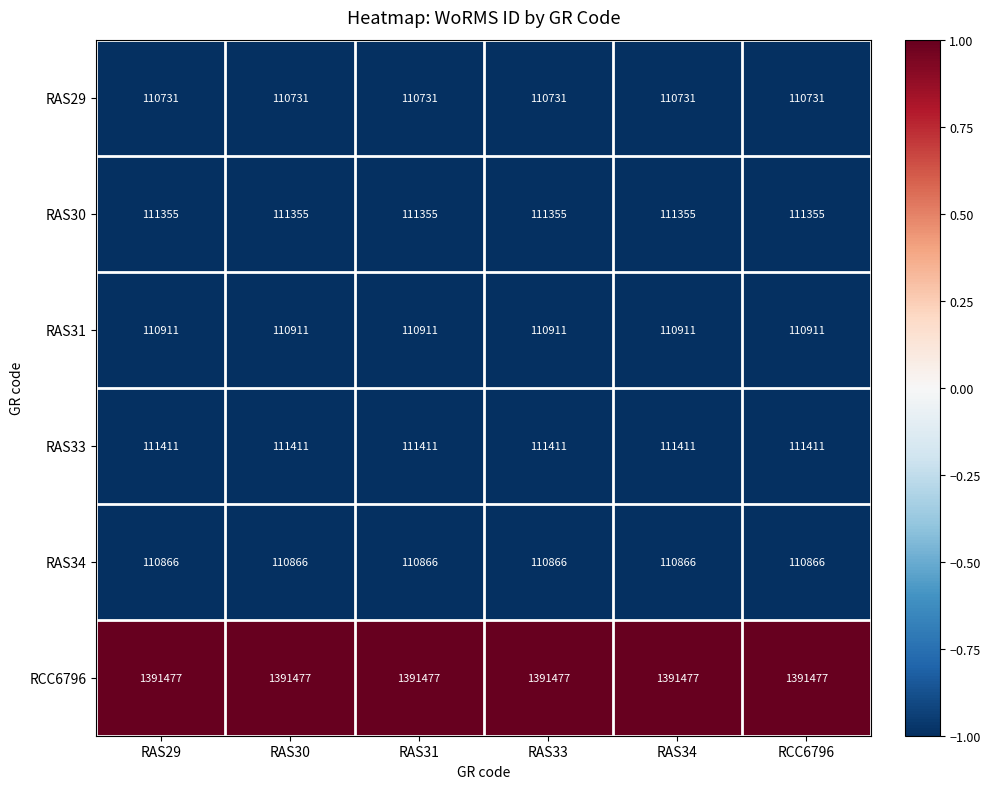

The value of RAS30 at RAS33 is 56135. True or false?

False